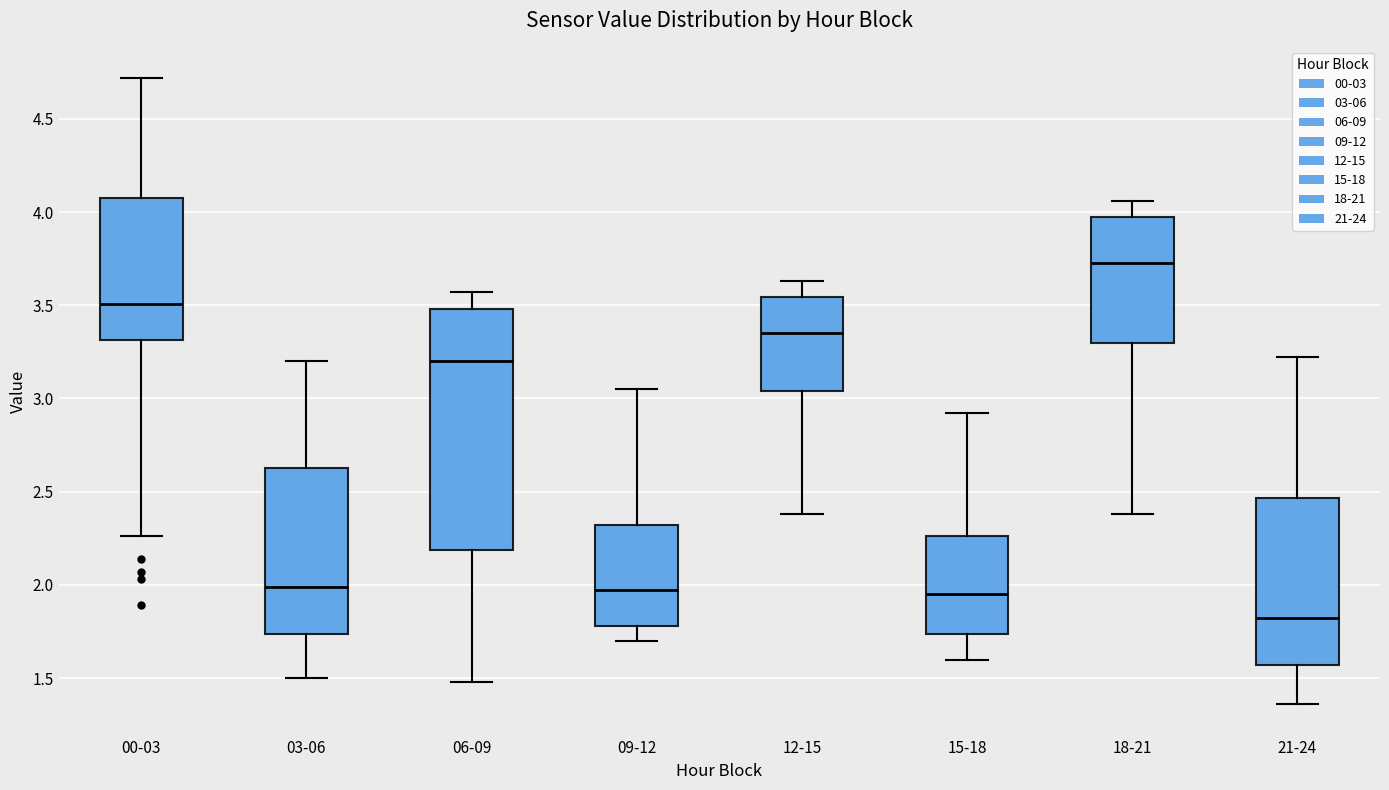

Comparing the boxes themselves (not the whiskers), which one is the tallest?

06-09